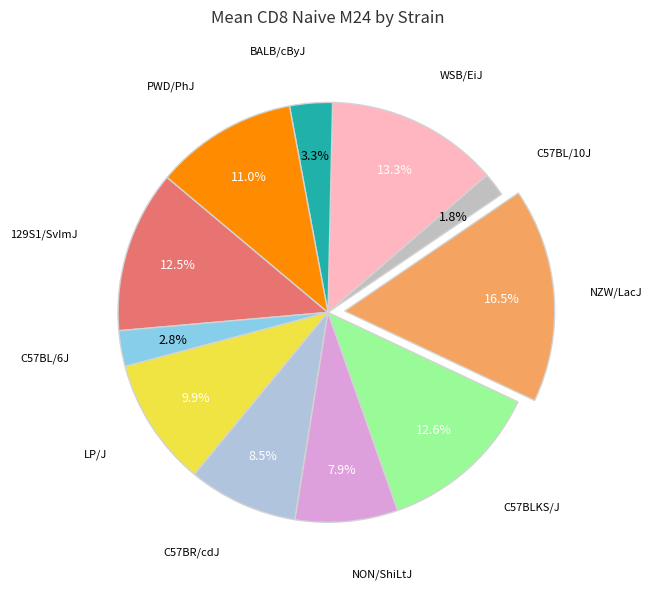

Count the number of slices in the pie.

11